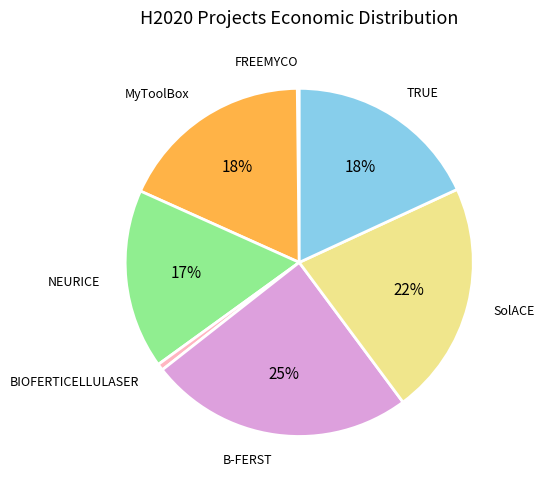

What is the largest slice in the pie chart?

B-FERST